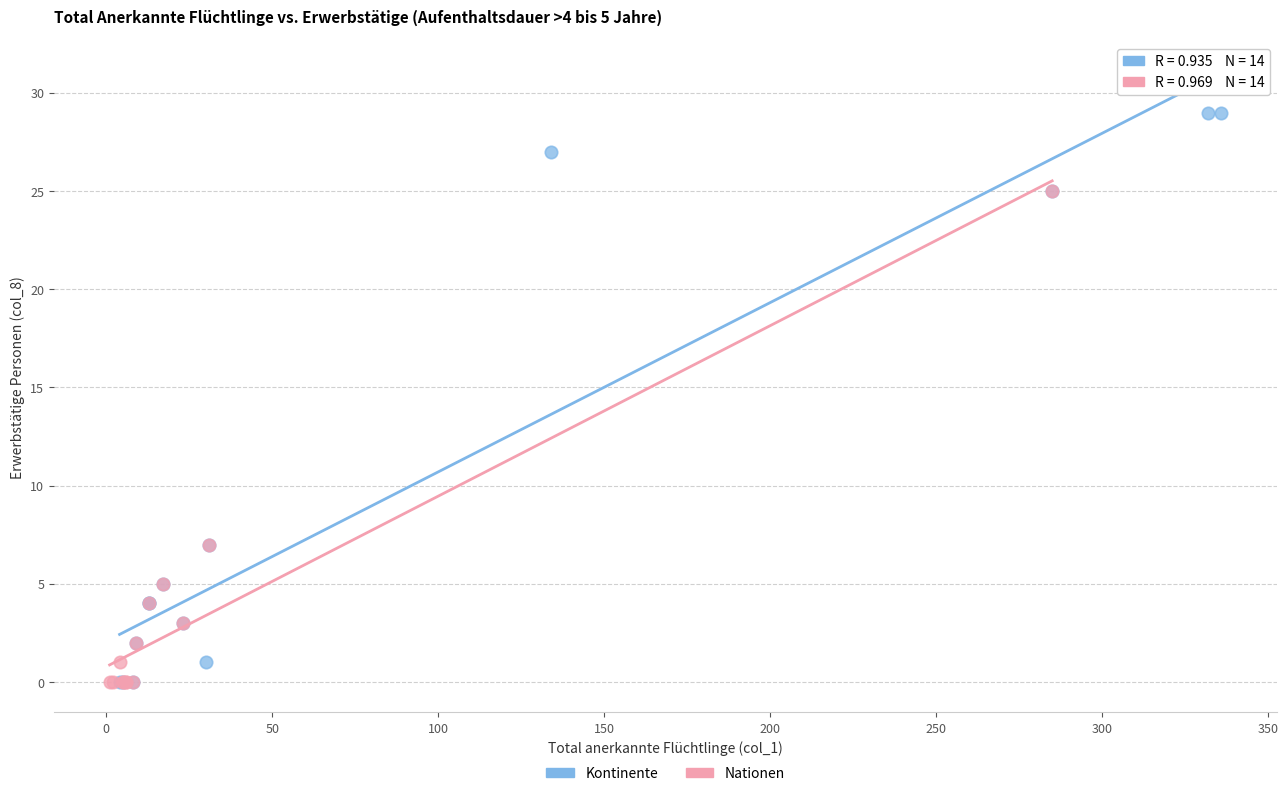

Which series has the widest spread of Y values?

Kontinente